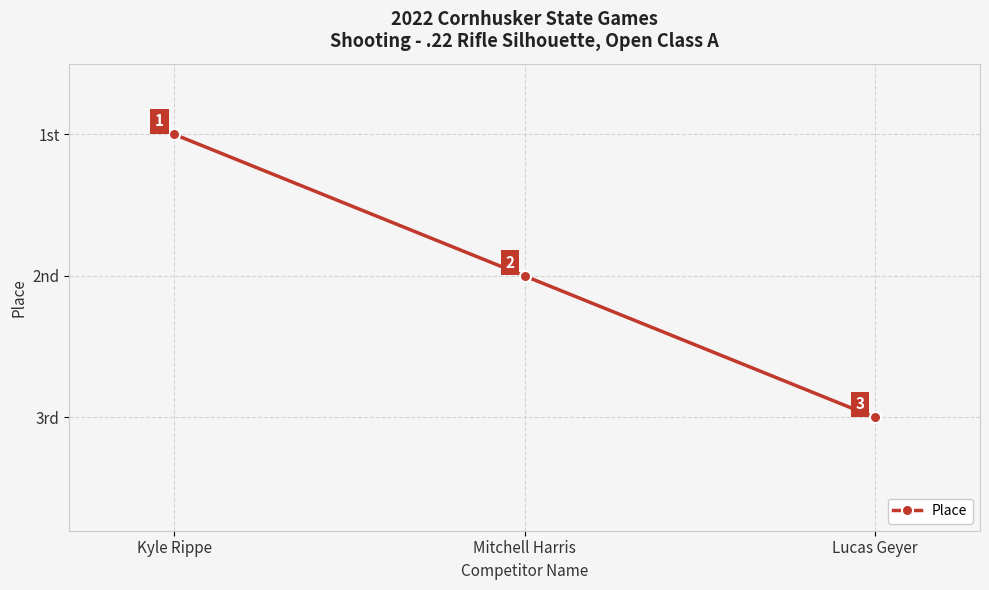

Rank the categories by value from highest to lowest.

Lucas Geyer, Mitchell Harris, Kyle Rippe